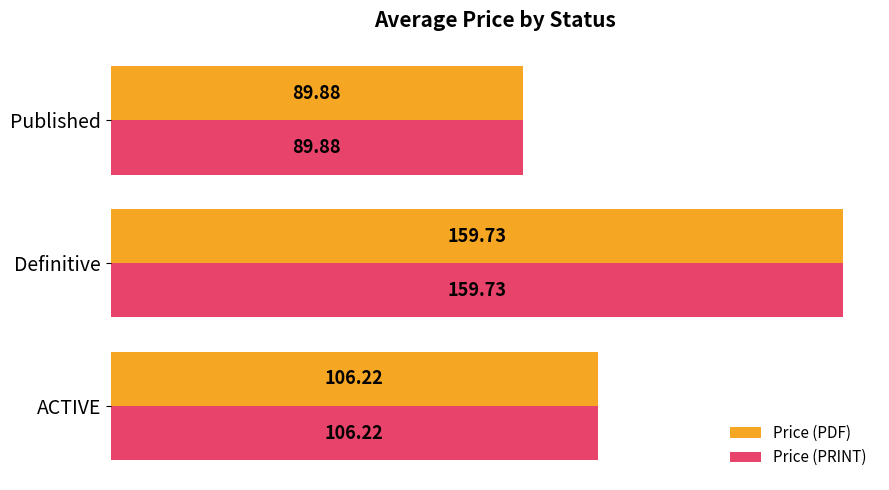

What is the difference between the second highest and minimum values in the Price (PDF) series?

16.3